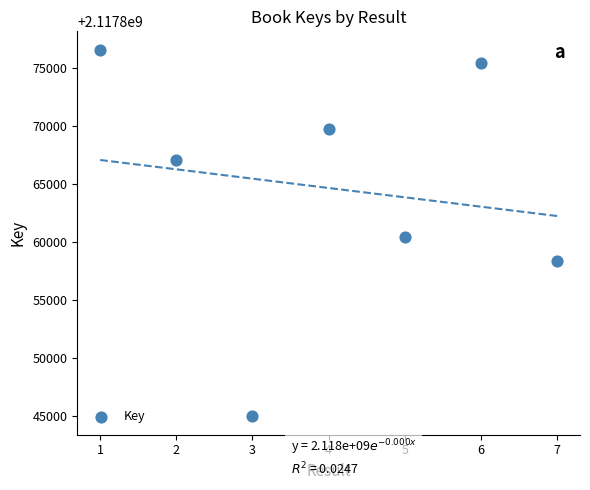

What is the range of Y values (max minus min)?

31591